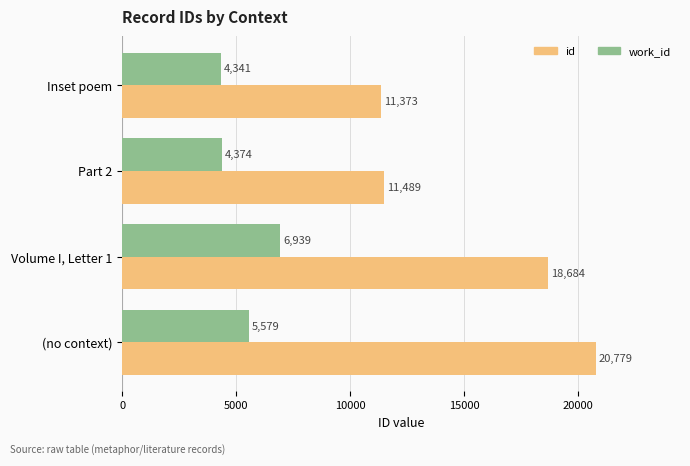

Is it true that work_id equals 5579 at (no context)?

True